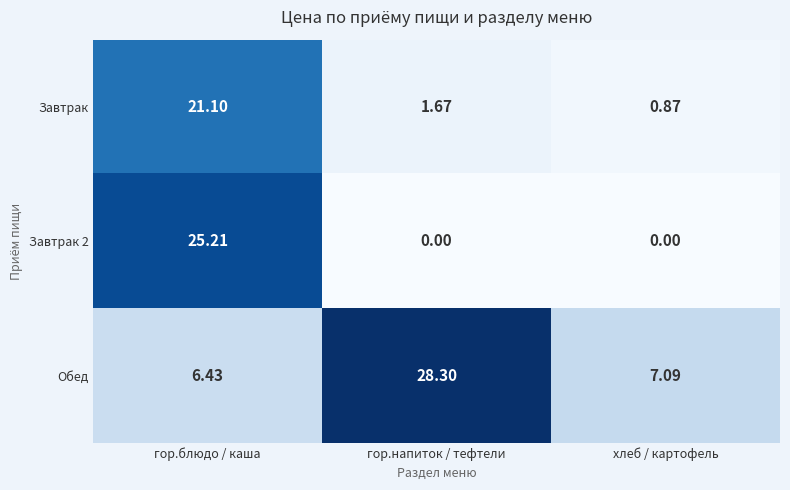

List the labels in order of Завтрак value, largest first.

гор.блюдо / каша, гор.напиток / тефтели, хлеб / картофель